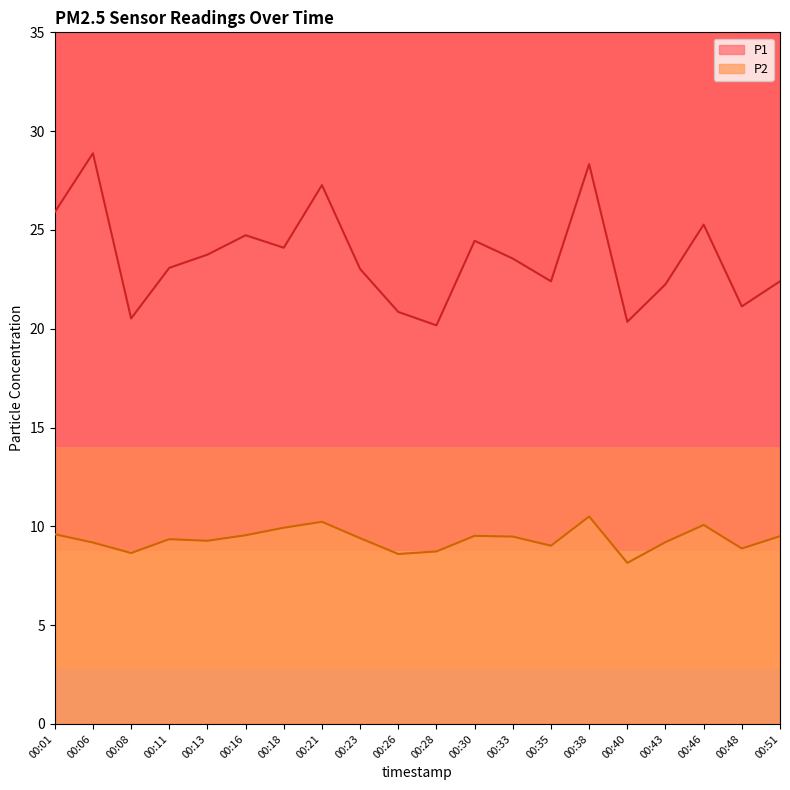

Between 00:28 and 00:18, which is larger?

00:18